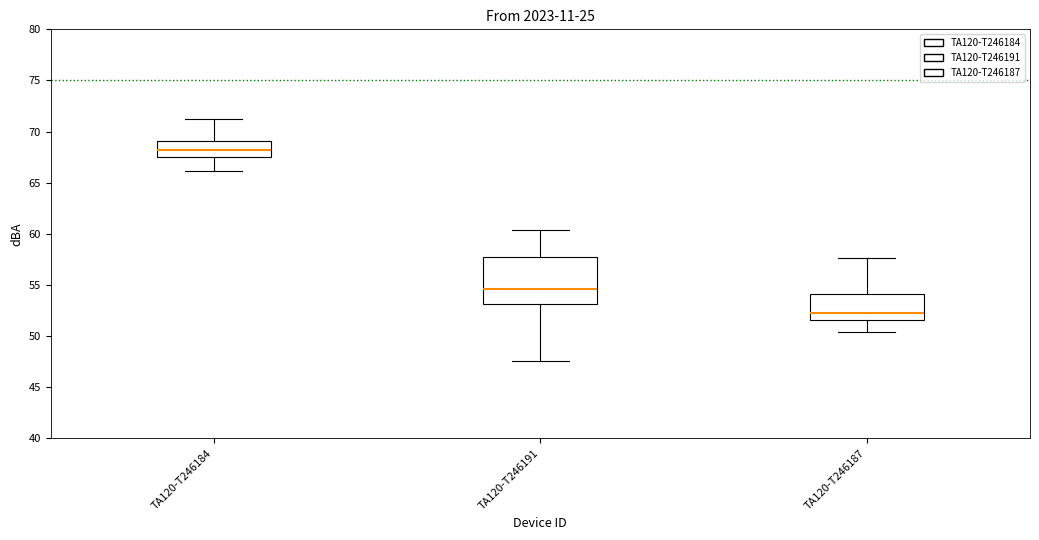

Which box's median line is the lowest?

TA120-T246187